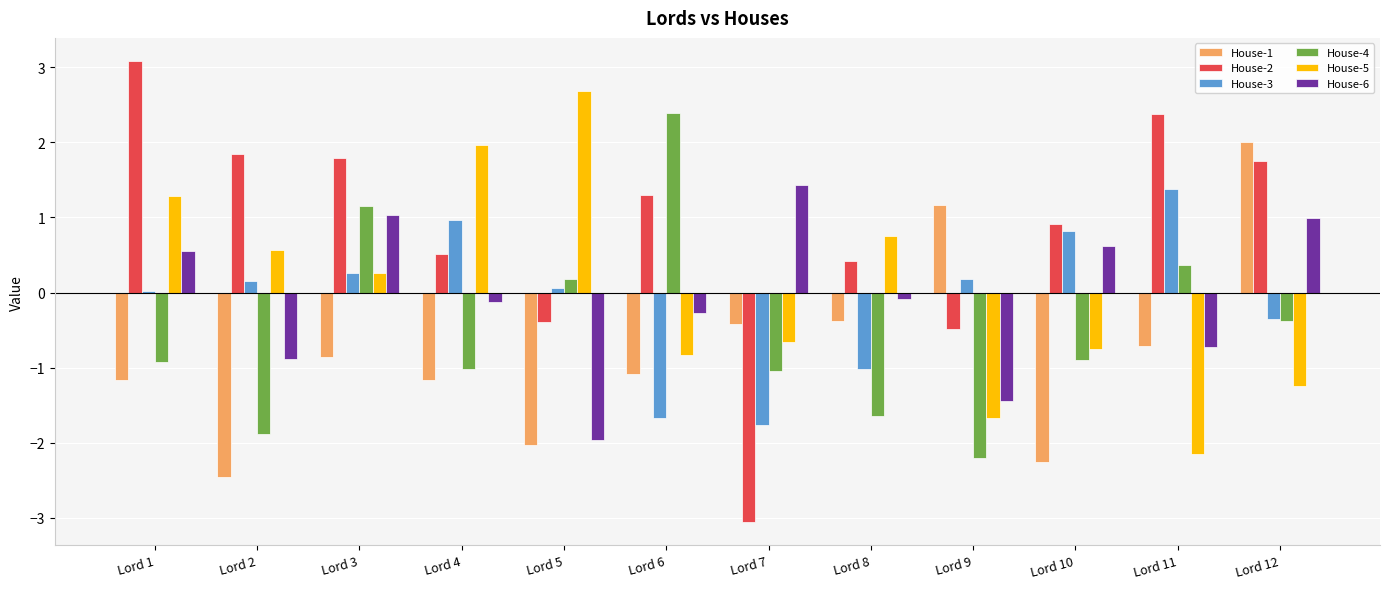

What is the greatest value displayed?

3.1